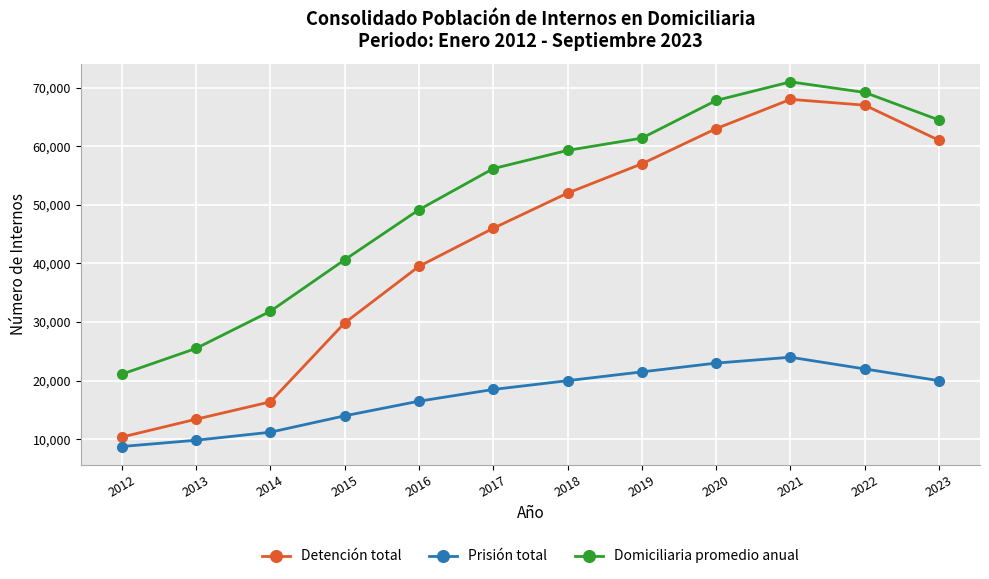

Which category has the highest value in the Domiciliaria promedio anual series?

2021